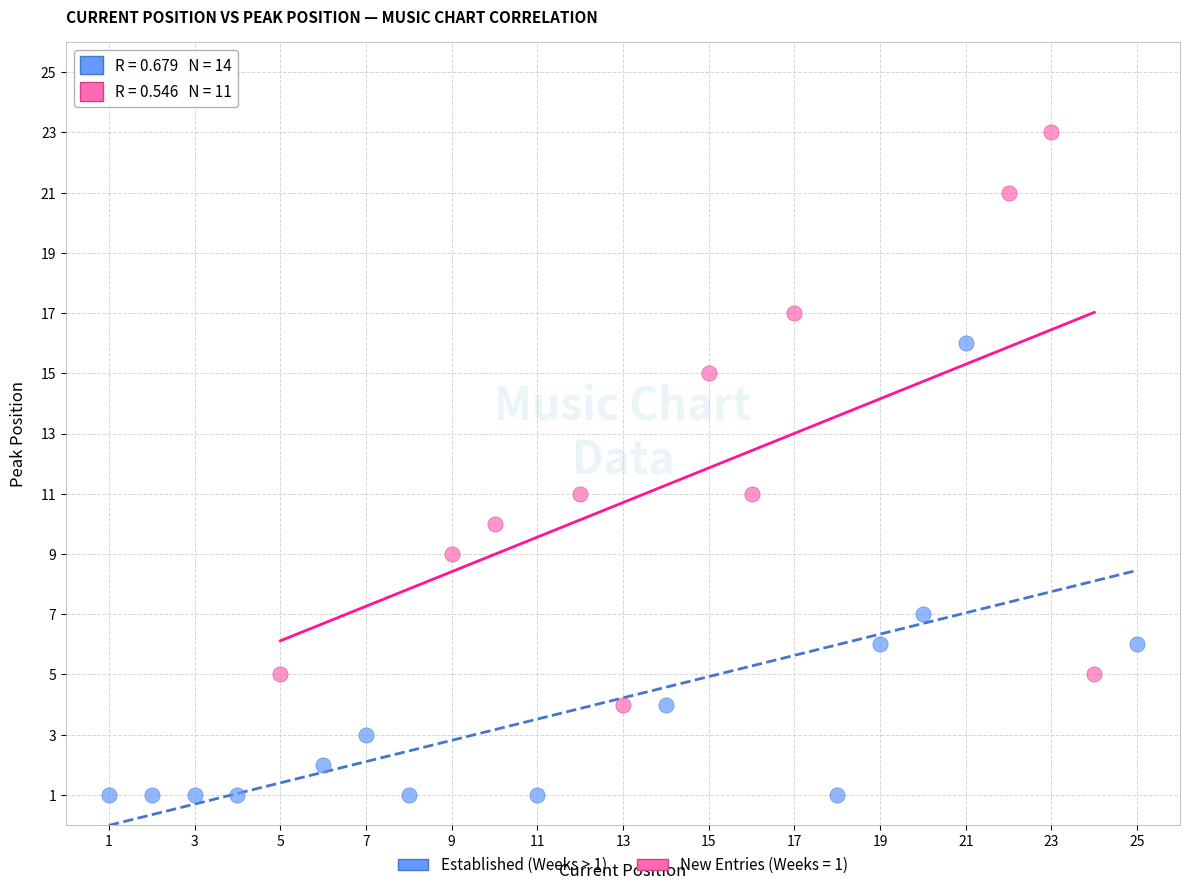

Which series reaches the minimum Y coordinate?

Established (Weeks > 1)